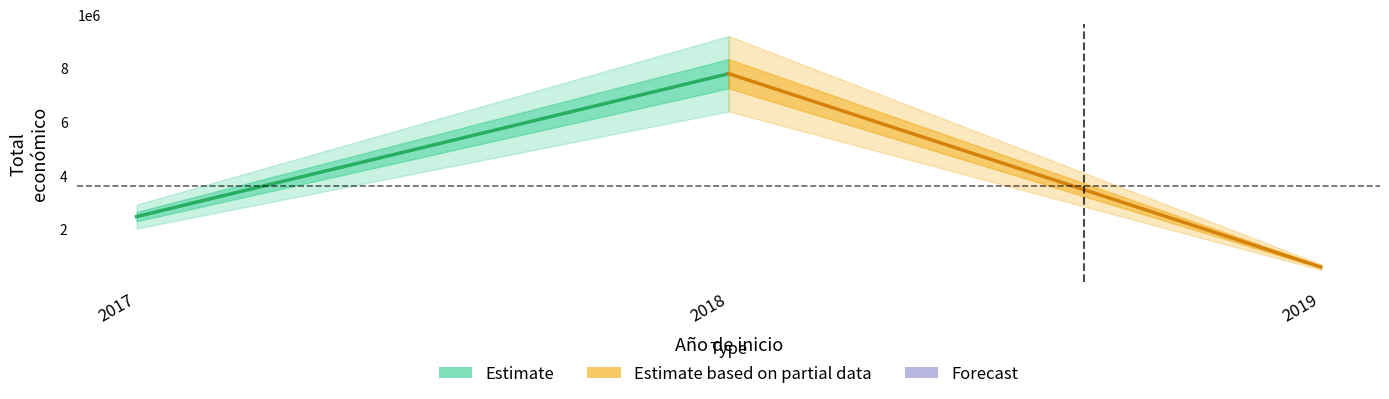

What is the sum of the Estimate based on partial data values at 2018 and 2019?

8362824